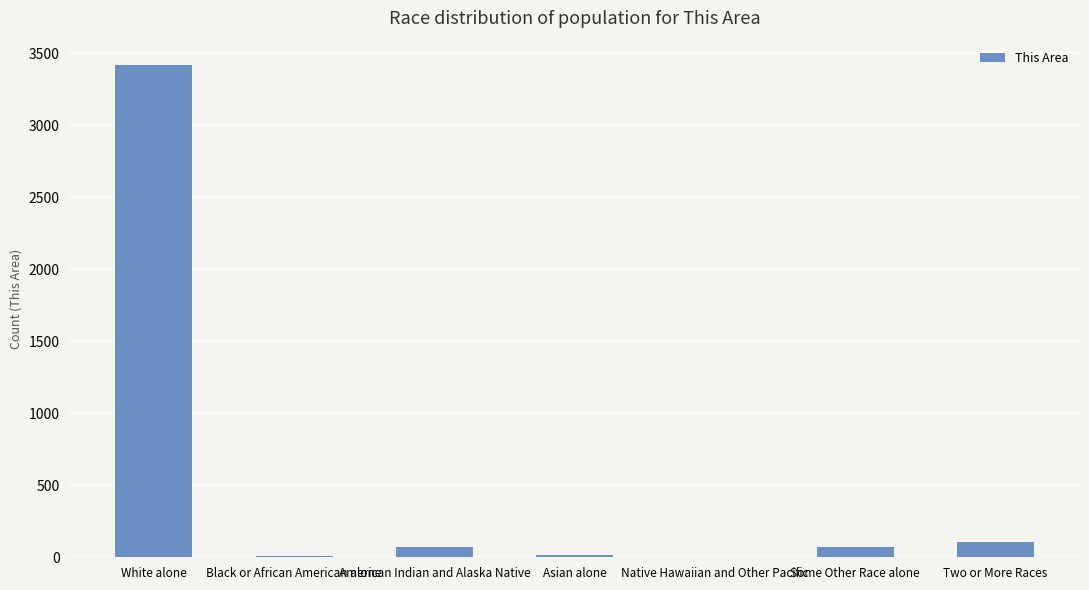

How many distinct data groups are displayed?

1